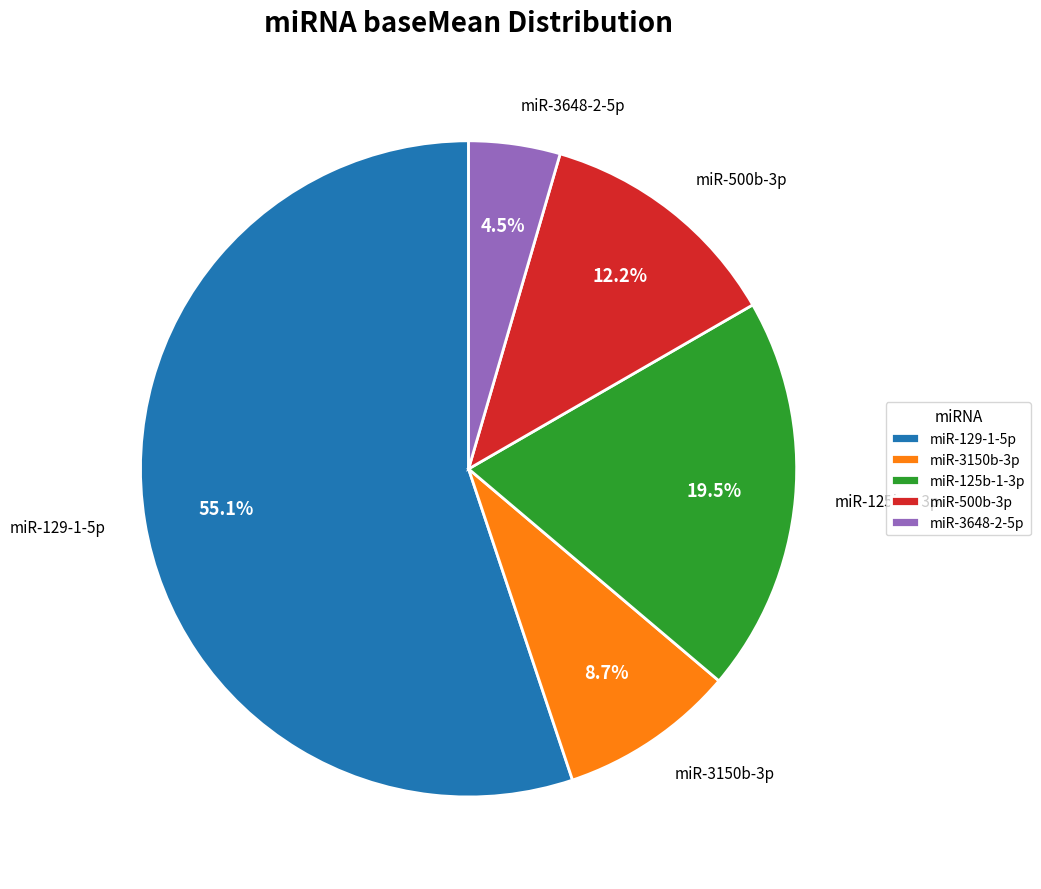

Rank the categories by value from highest to lowest.

miR-129-1-5p, miR-125b-1-3p, miR-500b-3p, miR-3150b-3p, miR-3648-2-5p